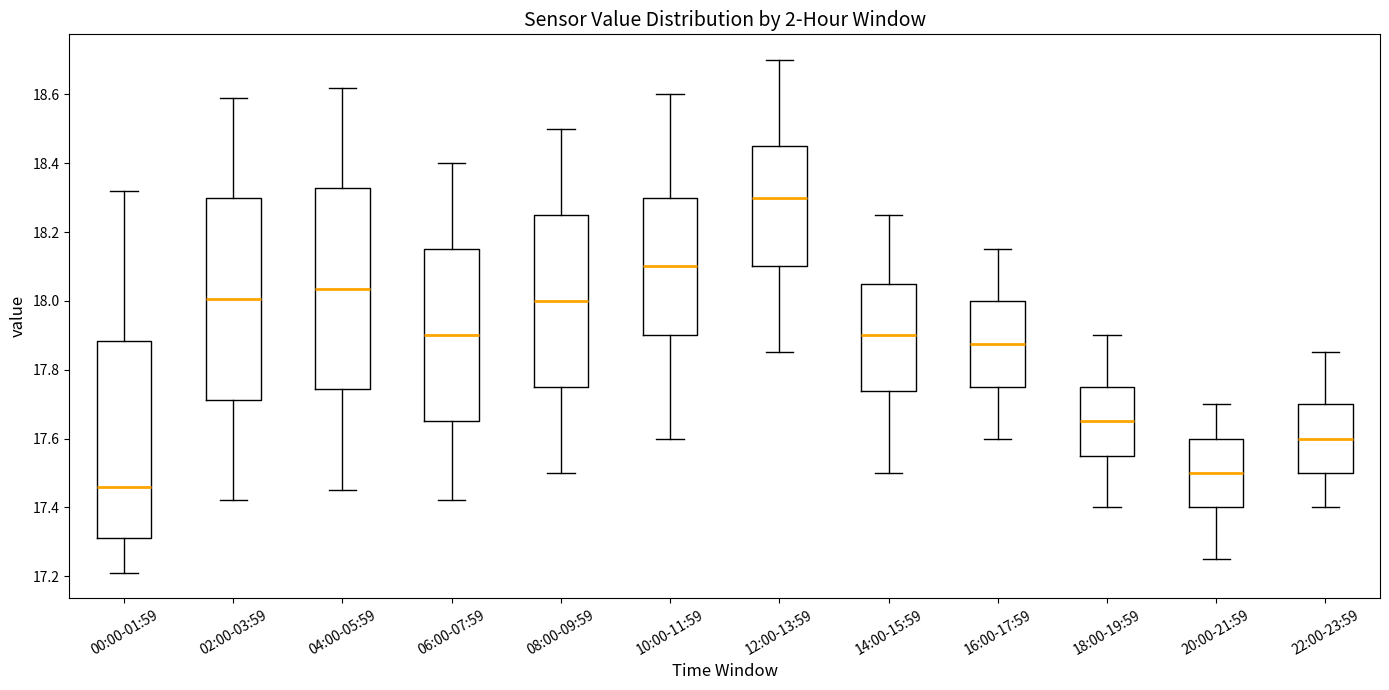

Reading left to right, read every box against the y-axis: the position of its median line, the range the box covers, and the ends of its whiskers. The values are not printed on the chart, so give them approximately, as read against the axis.

00:00-01:59: median 17.46, box 17.32 to 17.88, whiskers 17.22 to 18.32
02:00-03:59: median 18.00, box 17.72 to 18.30, whiskers 17.42 to 18.60
04:00-05:59: median 18.04, box 17.74 to 18.32, whiskers 17.46 to 18.62
06:00-07:59: median 17.90, box 17.66 to 18.16, whiskers 17.42 to 18.40
08:00-09:59: median 18.00, box 17.76 to 18.26, whiskers 17.50 to 18.50
10:00-11:59: median 18.10, box 17.90 to 18.30, whiskers 17.60 to 18.60
12:00-13:59: median 18.30, box 18.10 to 18.46, whiskers 17.86 to 18.70
14:00-15:59: median 17.90, box 17.74 to 18.06, whiskers 17.50 to 18.26
16:00-17:59: median 17.88, box 17.76 to 18.00, whiskers 17.60 to 18.16
18:00-19:59: median 17.66, box 17.56 to 17.76, whiskers 17.40 to 17.90
20:00-21:59: median 17.50, box 17.40 to 17.60, whiskers 17.26 to 17.70
22:00-23:59: median 17.60, box 17.50 to 17.70, whiskers 17.40 to 17.86